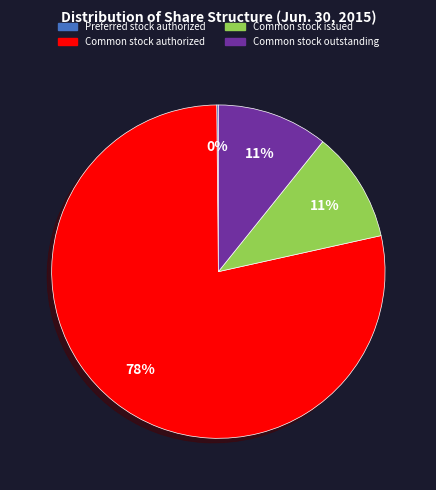

Which slice is the largest?

Common stock authorized